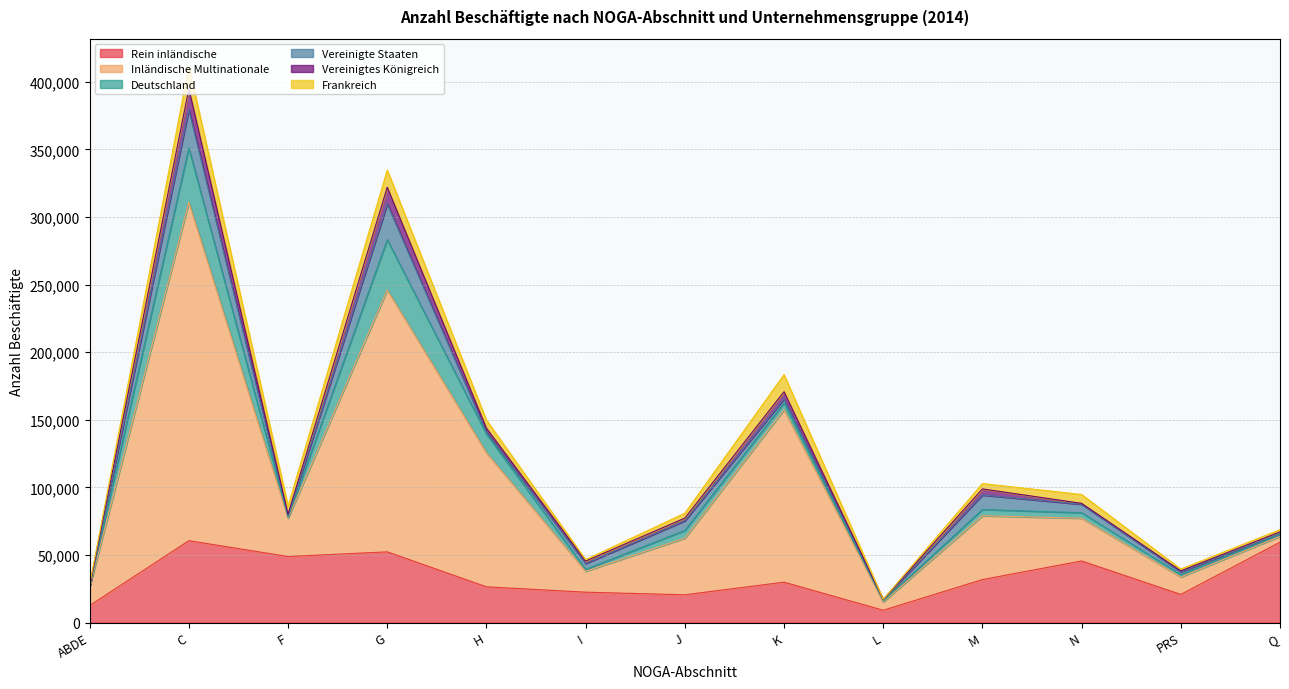

What is the sum of the Inländische Multinationale values at C and G?

444159